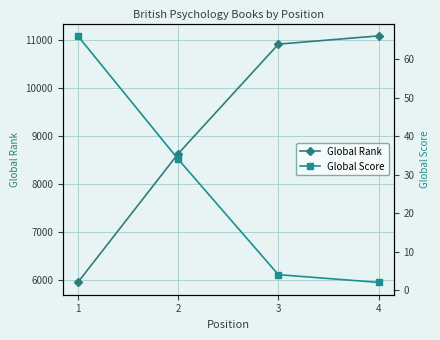

Rank the series by their average value, from lowest to highest.

Global Score, Global Rank